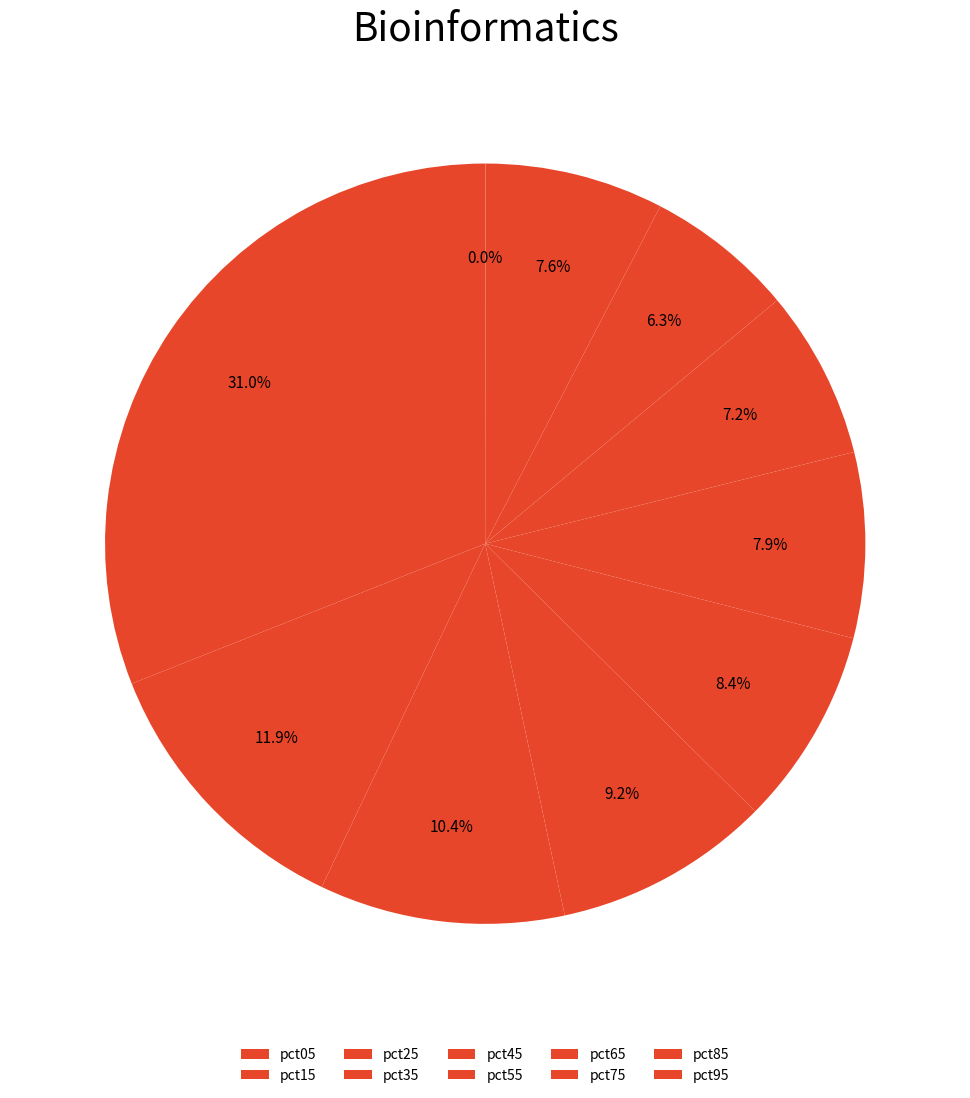

Count the number of slices in the pie.

10